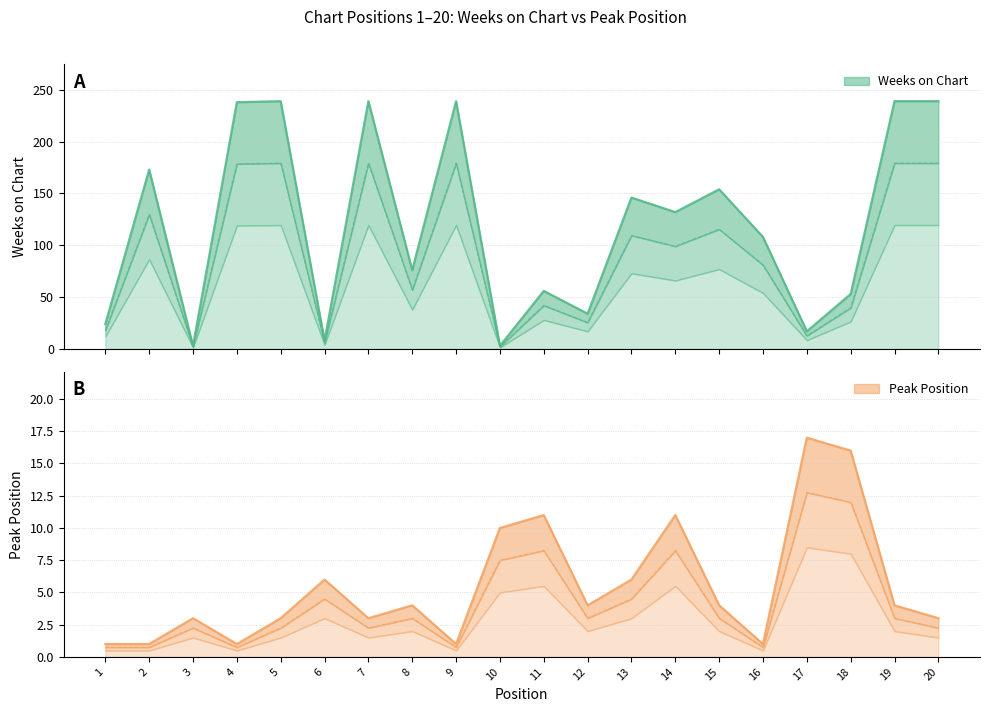

What value does the Peak Position series have at 9?

1